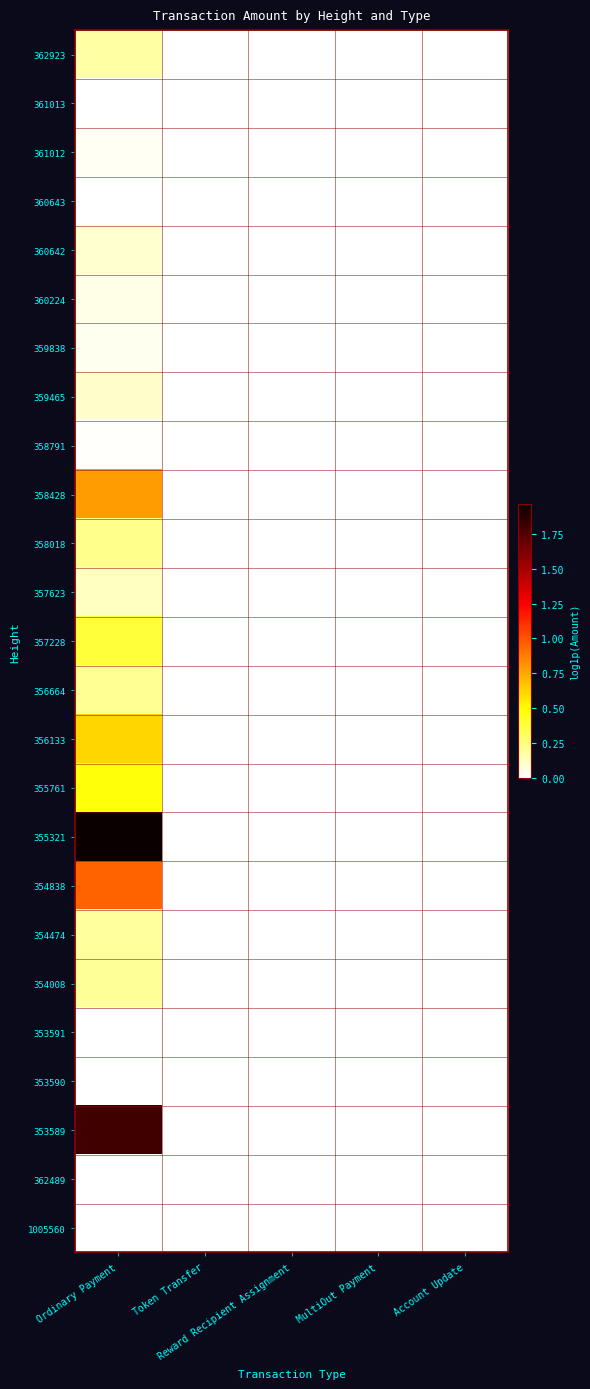

Reading left to right, transcribe all the data shown in this chart.

362923: Ordinary Payment=0.2	Token Transfer=0.0	Reward Recipient Assignment=0.0	MultiOut Payment=0.0	Account Update=0.0
361013: Ordinary Payment=0.0	Token Transfer=0.0	Reward Recipient Assignment=0.0	MultiOut Payment=0.0	Account Update=0.0
361012: Ordinary Payment=0.0	Token Transfer=0.0	Reward Recipient Assignment=0.0	MultiOut Payment=0.0	Account Update=0.0
360643: Ordinary Payment=0.0	Token Transfer=0.0	Reward Recipient Assignment=0.0	MultiOut Payment=0.0	Account Update=0.0
360642: Ordinary Payment=0.1	Token Transfer=0.0	Reward Recipient Assignment=0.0	MultiOut Payment=0.0	Account Update=0.0
360224: Ordinary Payment=0.1	Token Transfer=0.0	Reward Recipient Assignment=0.0	MultiOut Payment=0.0	Account Update=0.0
359838: Ordinary Payment=0.0	Token Transfer=0.0	Reward Recipient Assignment=0.0	MultiOut Payment=0.0	Account Update=0.0
359465: Ordinary Payment=0.1	Token Transfer=0.0	Reward Recipient Assignment=0.0	MultiOut Payment=0.0	Account Update=0.0
358791: Ordinary Payment=0.0	Token Transfer=0.0	Reward Recipient Assignment=0.0	MultiOut Payment=0.0	Account Update=0.0
358428: Ordinary Payment=0.8	Token Transfer=0.0	Reward Recipient Assignment=0.0	MultiOut Payment=0.0	Account Update=0.0
358018: Ordinary Payment=0.2	Token Transfer=0.0	Reward Recipient Assignment=0.0	MultiOut Payment=0.0	Account Update=0.0
357623: Ordinary Payment=0.1	Token Transfer=0.0	Reward Recipient Assignment=0.0	MultiOut Payment=0.0	Account Update=0.0
357228: Ordinary Payment=0.4	Token Transfer=0.0	Reward Recipient Assignment=0.0	MultiOut Payment=0.0	Account Update=0.0
356664: Ordinary Payment=0.2	Token Transfer=0.0	Reward Recipient Assignment=0.0	MultiOut Payment=0.0	Account Update=0.0
356133: Ordinary Payment=0.6	Token Transfer=0.0	Reward Recipient Assignment=0.0	MultiOut Payment=0.0	Account Update=0.0
355761: Ordinary Payment=0.5	Token Transfer=0.0	Reward Recipient Assignment=0.0	MultiOut Payment=0.0	Account Update=0.0
355321: Ordinary Payment=2.0	Token Transfer=0.0	Reward Recipient Assignment=0.0	MultiOut Payment=0.0	Account Update=0.0
354838: Ordinary Payment=1.0	Token Transfer=0.0	Reward Recipient Assignment=0.0	MultiOut Payment=0.0	Account Update=0.0
354474: Ordinary Payment=0.2	Token Transfer=0.0	Reward Recipient Assignment=0.0	MultiOut Payment=0.0	Account Update=0.0
354008: Ordinary Payment=0.2	Token Transfer=0.0	Reward Recipient Assignment=0.0	MultiOut Payment=0.0	Account Update=0.0
353591: Ordinary Payment=0.0	Token Transfer=0.0	Reward Recipient Assignment=0.0	MultiOut Payment=0.0	Account Update=0.0
353590: Ordinary Payment=0.0	Token Transfer=0.0	Reward Recipient Assignment=0.0	MultiOut Payment=0.0	Account Update=0.0
353589: Ordinary Payment=1.8	Token Transfer=0.0	Reward Recipient Assignment=0.0	MultiOut Payment=0.0	Account Update=0.0
362489: Ordinary Payment=0.0	Token Transfer=0.0	Reward Recipient Assignment=0.0	MultiOut Payment=0.0	Account Update=0.0
1005560: Ordinary Payment=0.0	Token Transfer=0.0	Reward Recipient Assignment=0.0	MultiOut Payment=0.0	Account Update=0.0